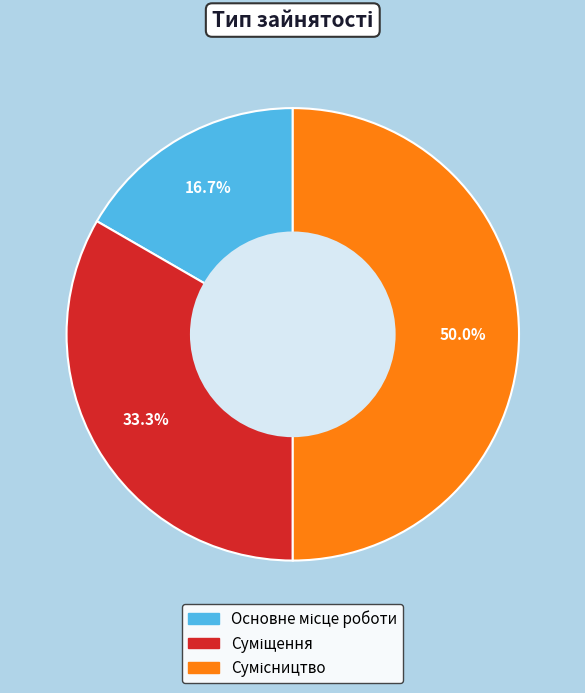

Is there any slice that represents more than half of the pie?

No